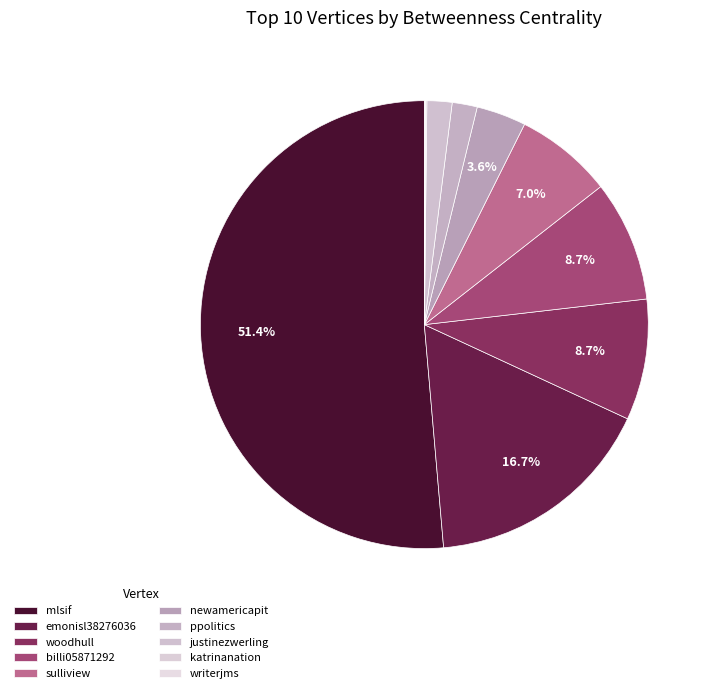

Is there a majority slice in this chart?

Yes